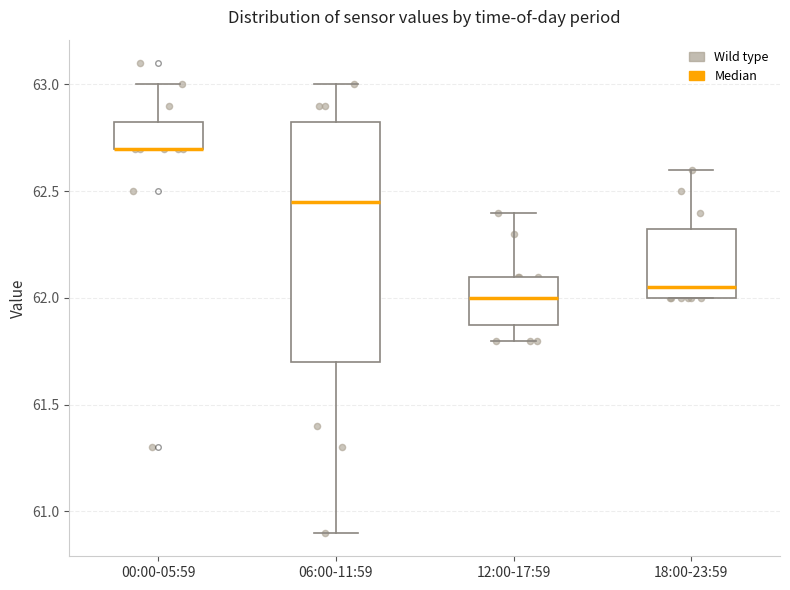

Reading left to right, read every box against the y-axis: the position of its median line, the range the box covers, and the ends of its whiskers. The values are not printed on the chart, so give them approximately, as read against the axis.

00:00-05:59: median 62.70 (drawn on the box's lower edge), box 62.70 to 62.85, whiskers 62.70 to 63.00
06:00-11:59: median 62.45, box 61.70 to 62.85, whiskers 60.90 to 63.00
12:00-17:59: median 62.00, box 61.90 to 62.10, whiskers 61.80 to 62.40
18:00-23:59: median 62.05, box 62.00 to 62.35, whiskers 62.00 to 62.60